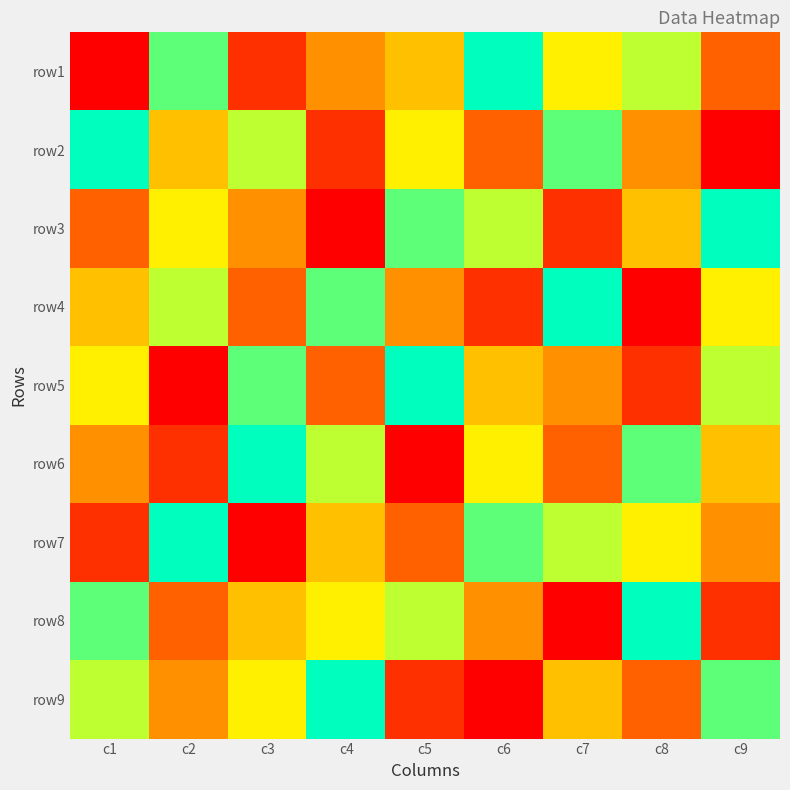

At how many categories does at least one series exceed 7?

9